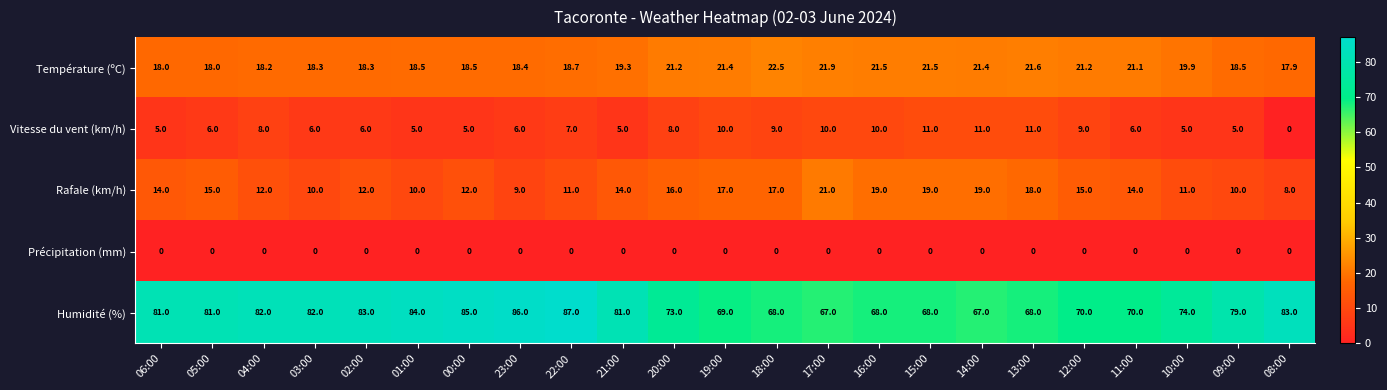

Which series changed the most between 16:00 and 11:00?

Rafale (km/h)